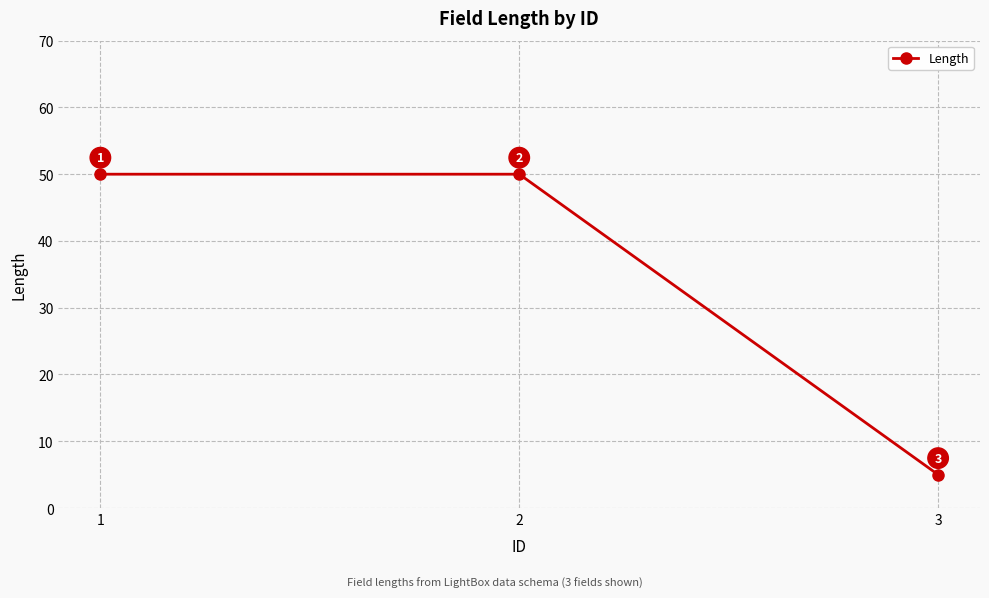

What is the change in value from 2 to 3?

-45